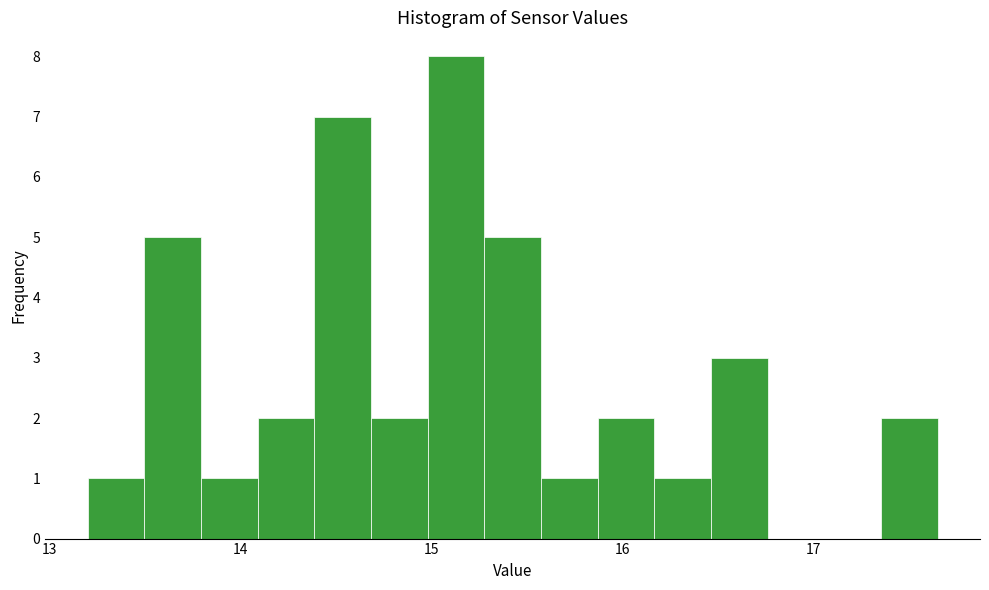

Read against the x-axis, roughly where is the centre of the tallest bar?

15.1